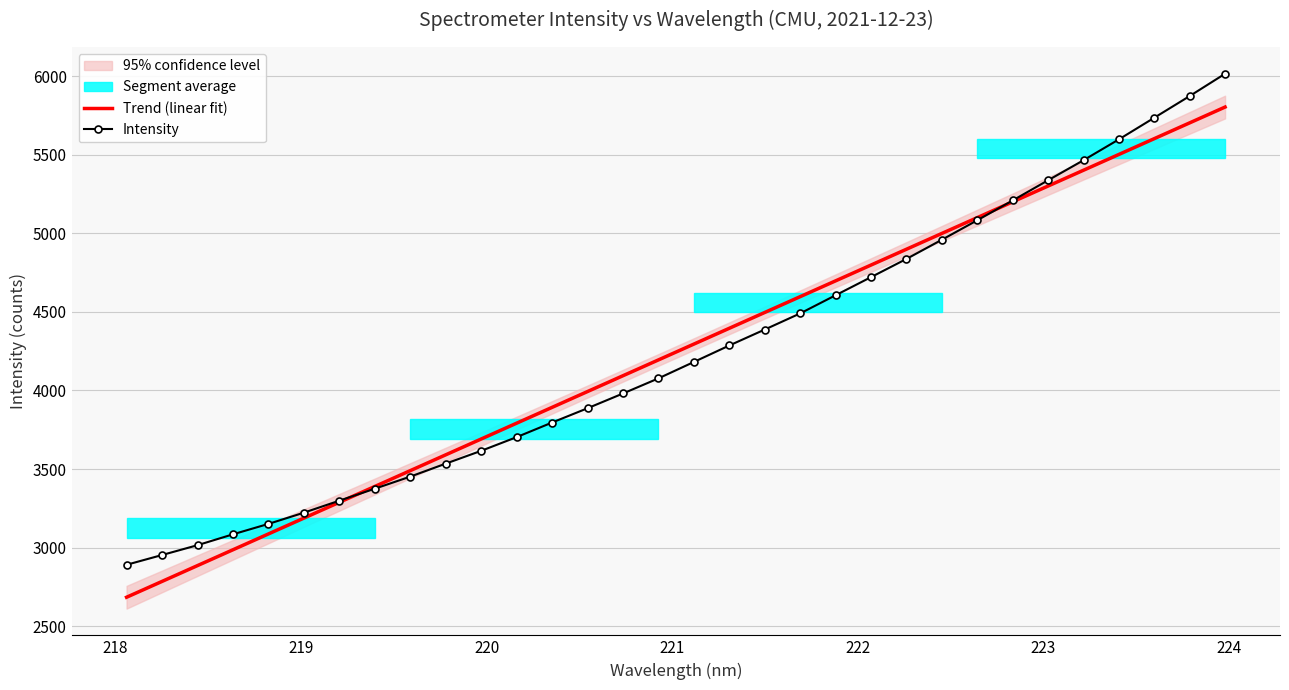

What is the lowest value of the Trend (linear fit) series?

2685.1